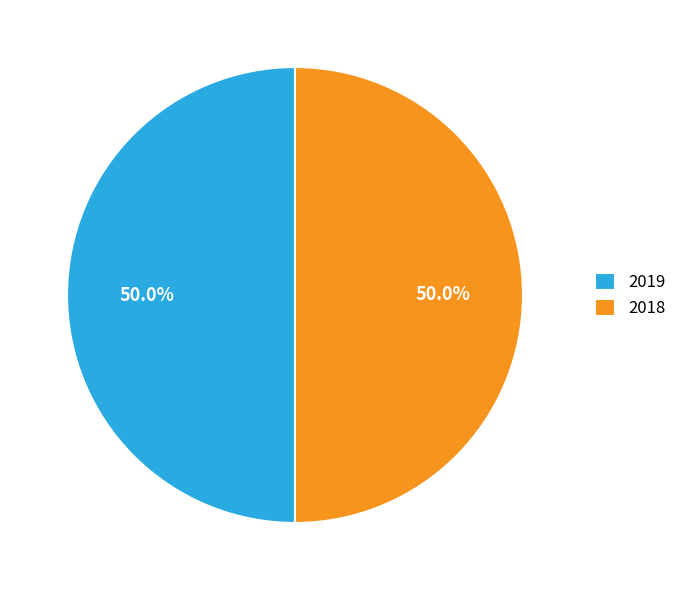

The 2019 slice represents 50% of the pie. True or false?

True